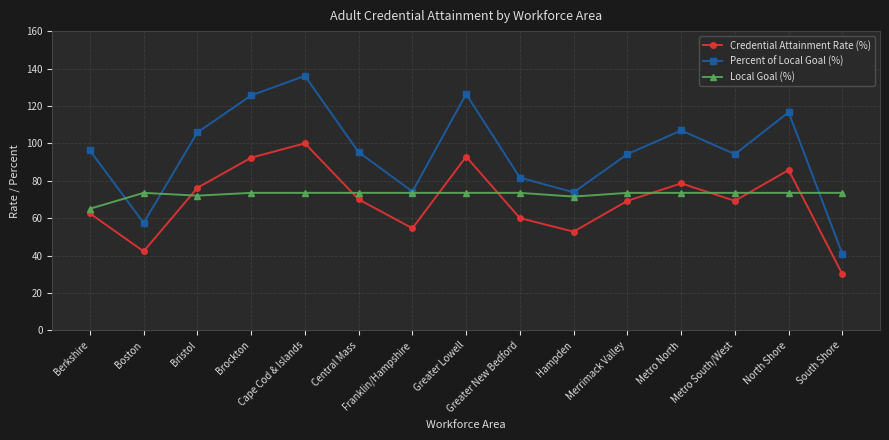

Which series has the widest spread of values?

Percent of Local Goal (%)